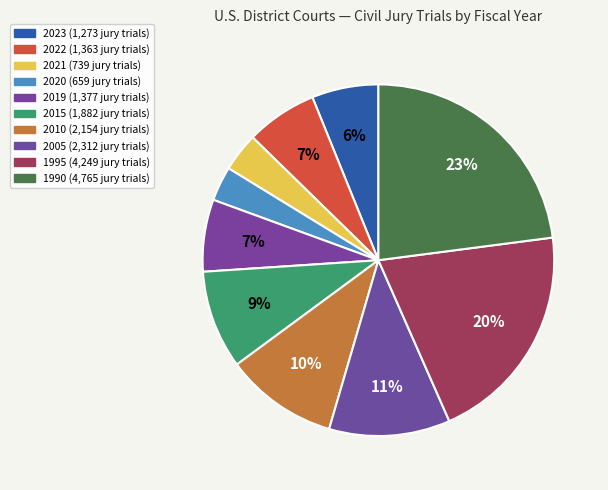

How many segments does this pie chart have?

10